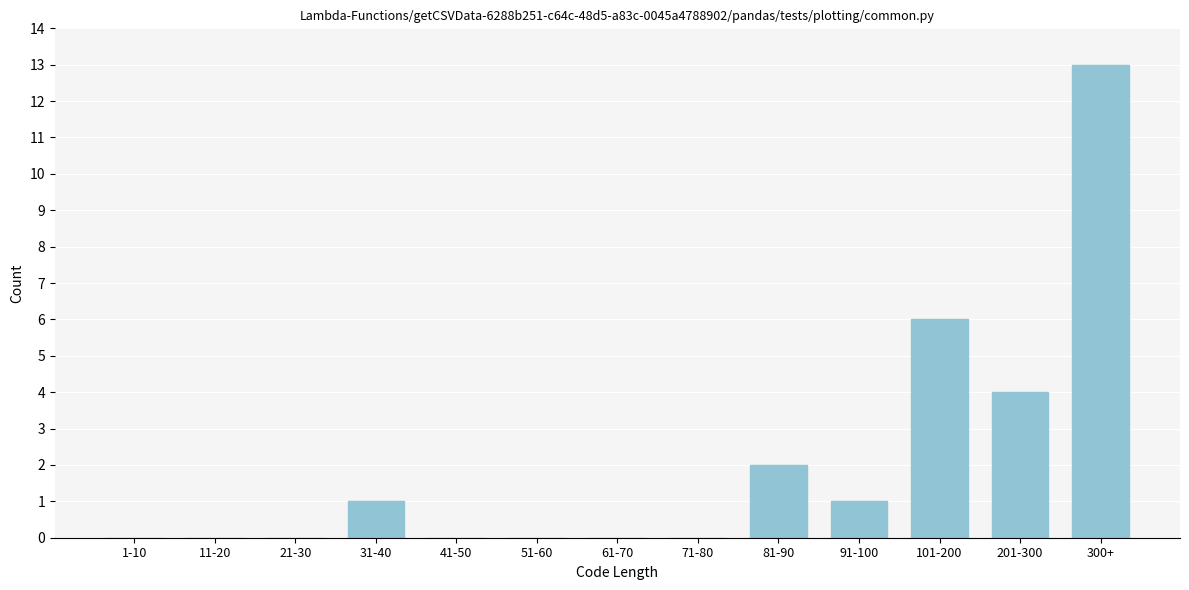

Reading left to right, extract all data points from this chart.

1-10=0	11-20=0	21-30=0	31-40=1	41-50=0	51-60=0	61-70=0	71-80=0	81-90=2	91-100=1	101-200=6	201-300=4	300+=13